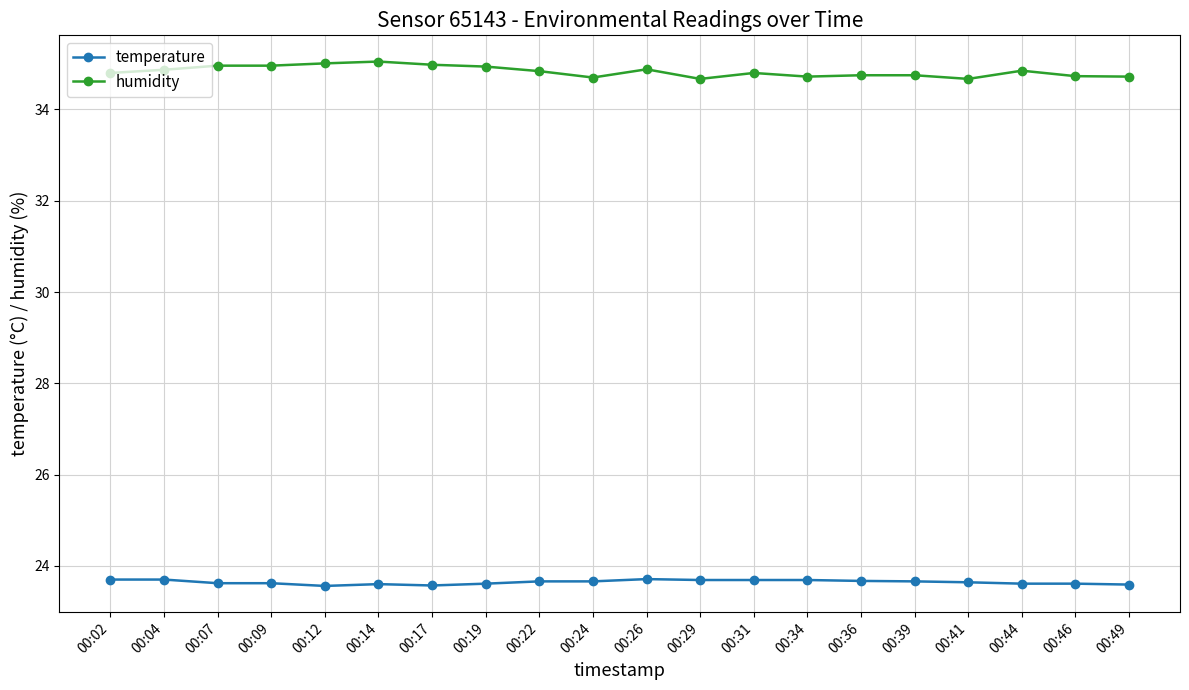

True or false: temperature has more than 1 points higher than both neighbors.

True